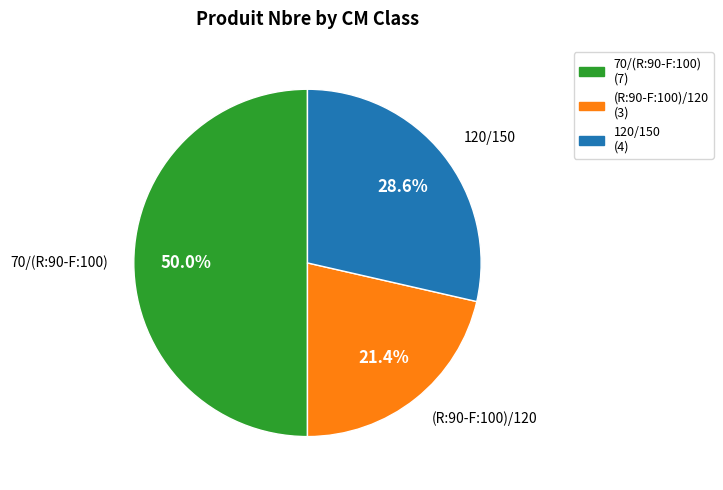

Combined, do 70/(R:90-F:100) and (R:90-F:100)/120 account for over 50%?

Yes